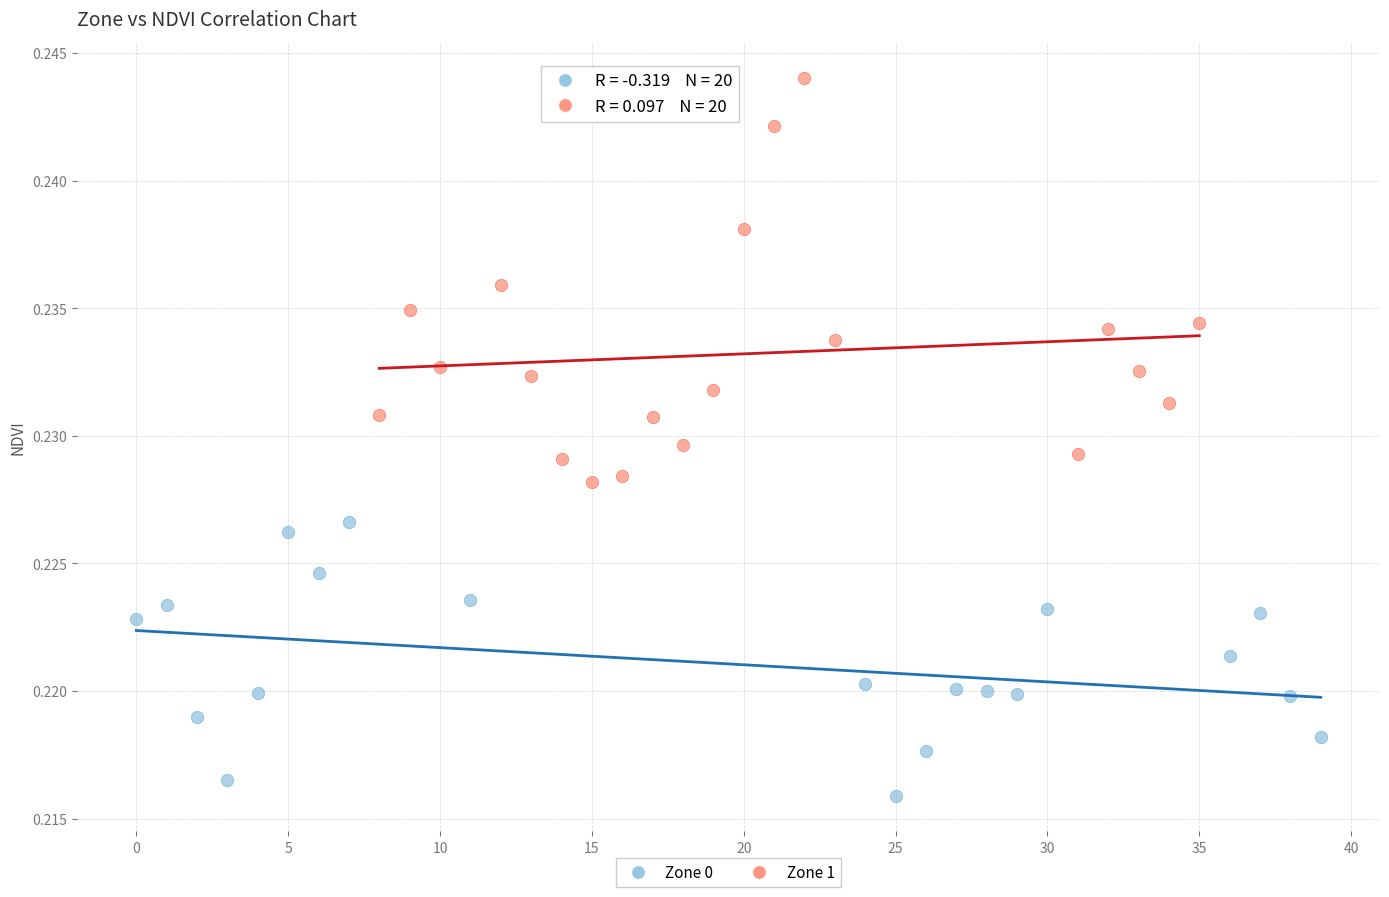

Which series has the widest spread of Y values?

Zone 1